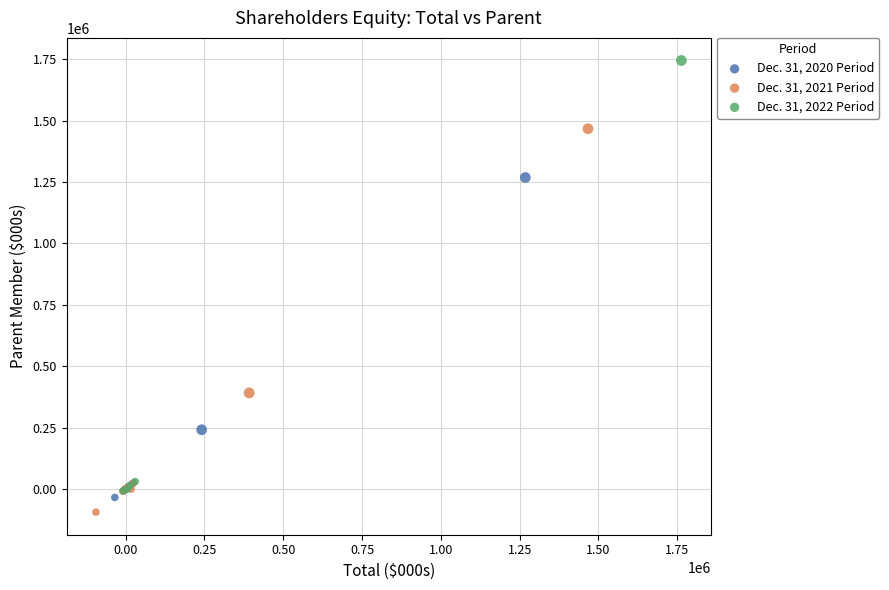

Which series has the widest spread of Y values?

Dec. 31, 2022 Period